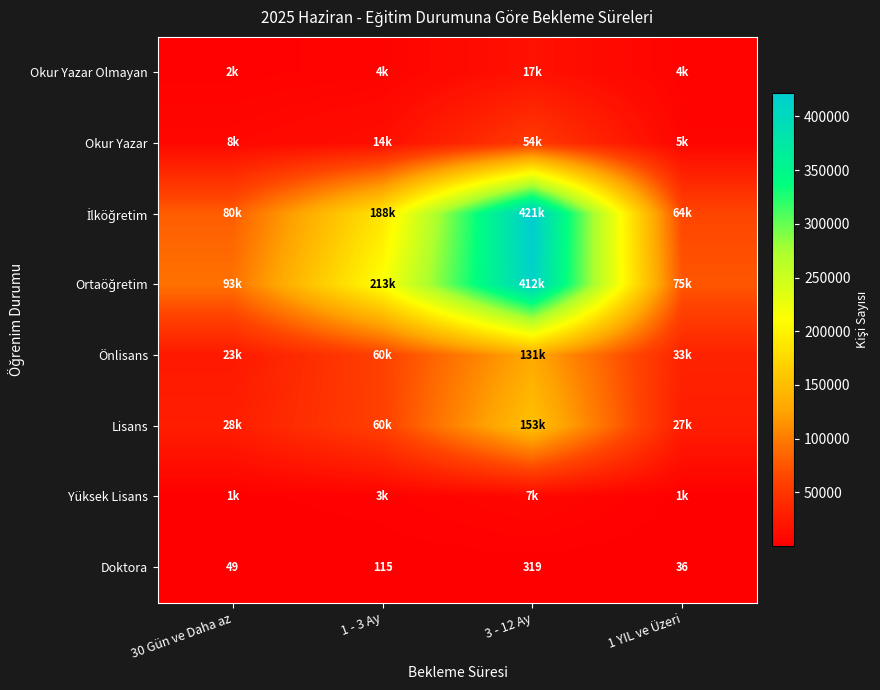

What is the difference between the second highest and second lowest values in the Doktora series?

66